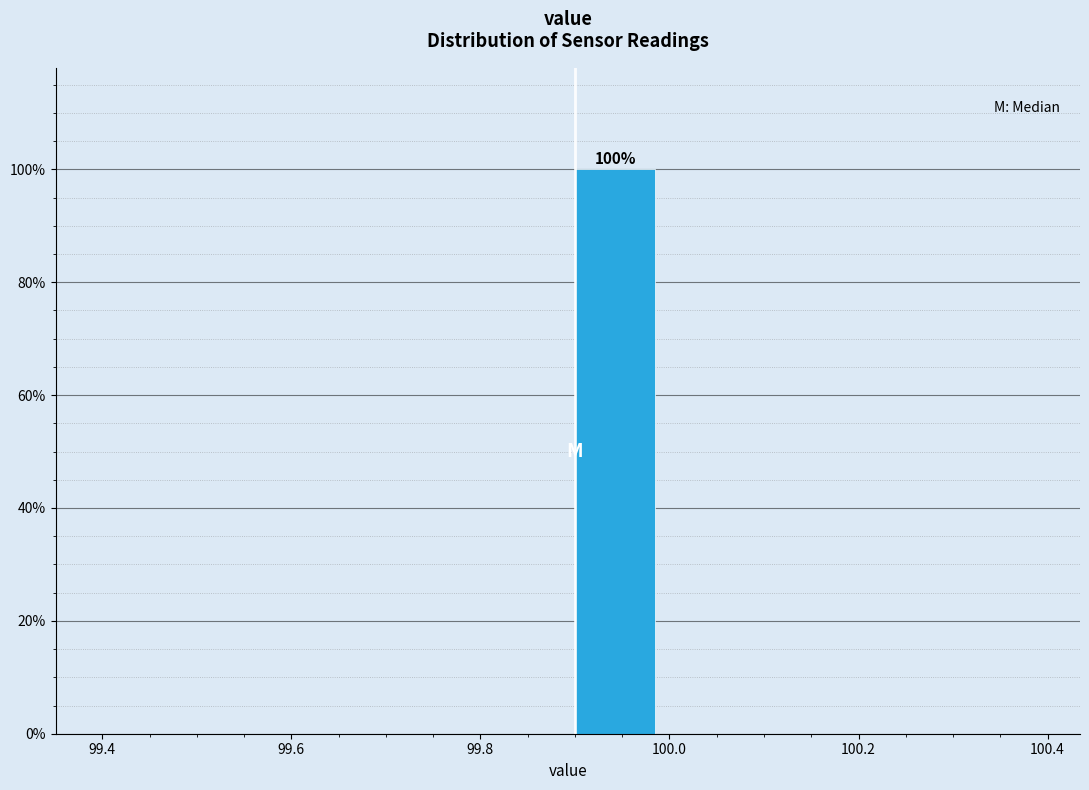

Which range on the x-axis has the tallest bar?

99.9 to 100.0